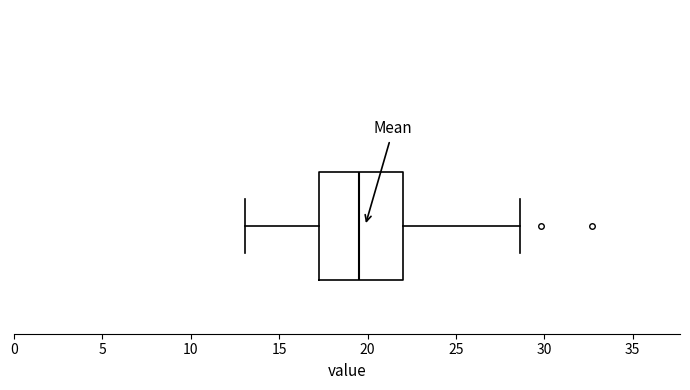

Read this box plot against the x-axis: the position of the median line, the range covered by the box, and the ends of both whiskers. The values are not printed on the chart, so give them approximately, as read against the axis.

median 19.5, box 17.5 to 22.0, whiskers 13.0 to 28.5